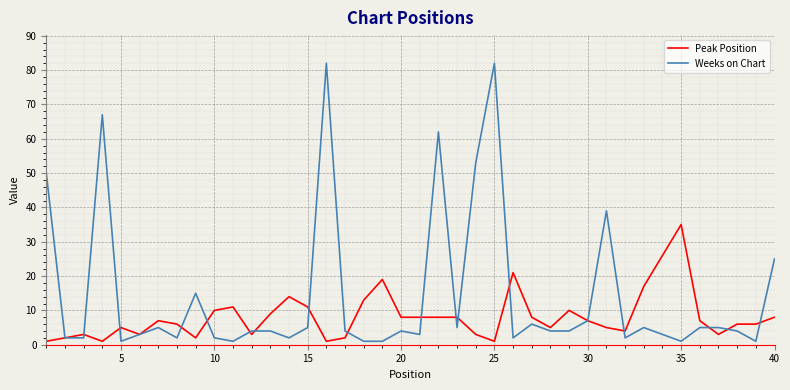

Which series has the largest total across all categories?

Weeks on Chart